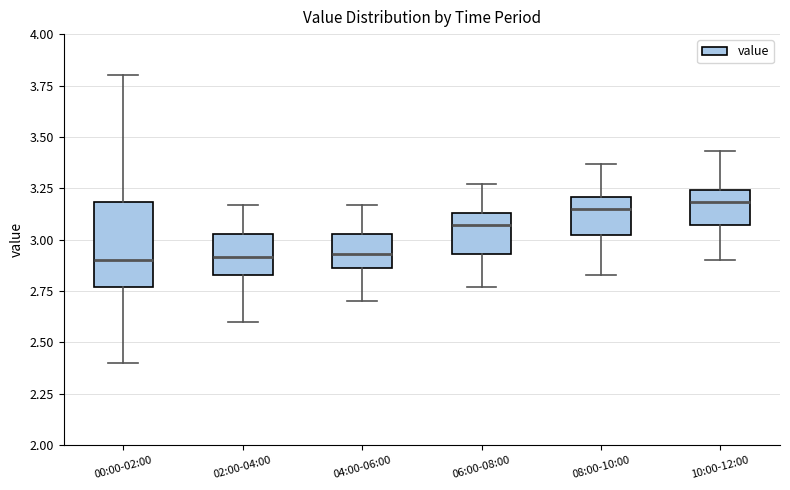

Where does the upper whisker of the box for 08:00-10:00 end on the y-axis? The values are not printed on the chart, so give them approximately, as read against the axis.

3.35